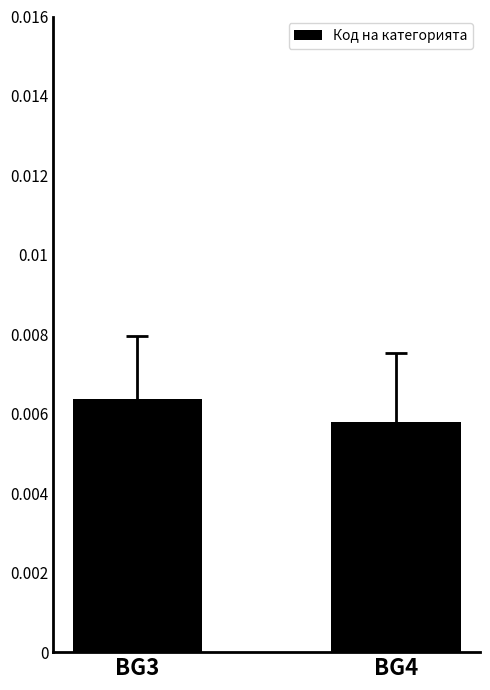

Where is the data nearest to the value 0?

BG4